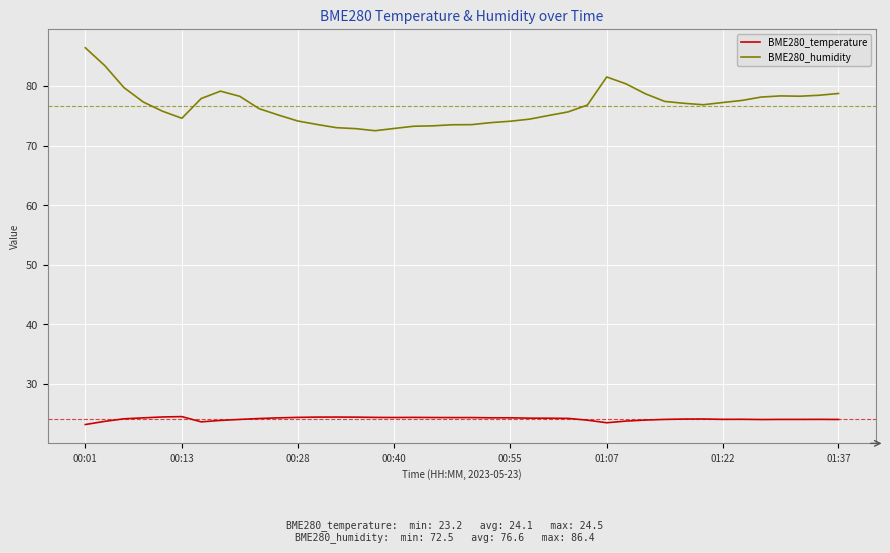

What is the difference between the maximum and minimum values in the BME280_humidity series?

13.9